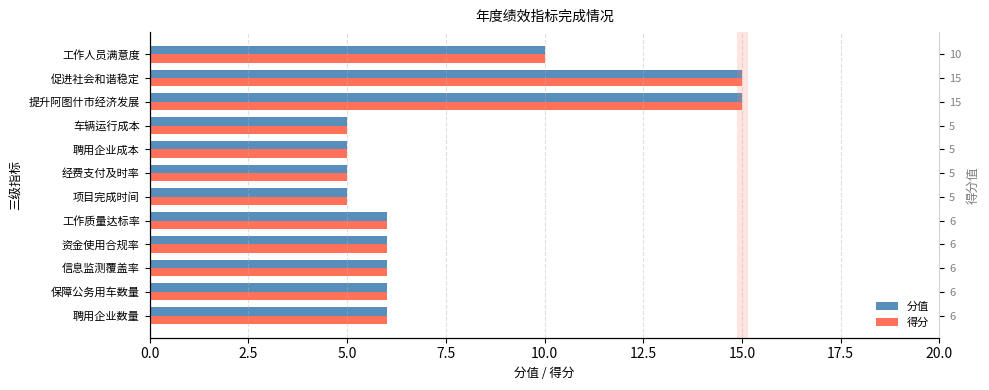

Which has a higher value, 工作质量达标率 or 工作人员满意度?

工作人员满意度